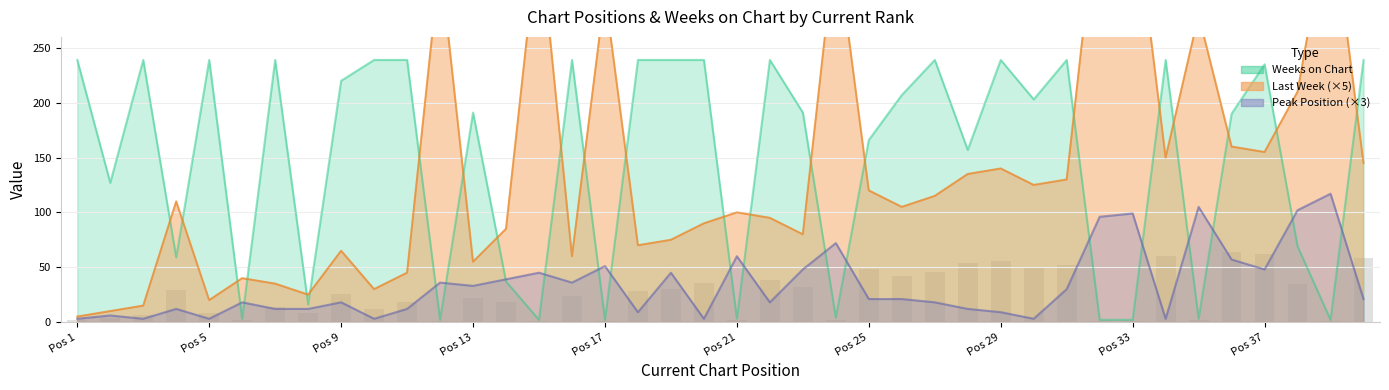

What are all the series names shown in the legend?

Last Week, Peak Position, Weeks on Chart